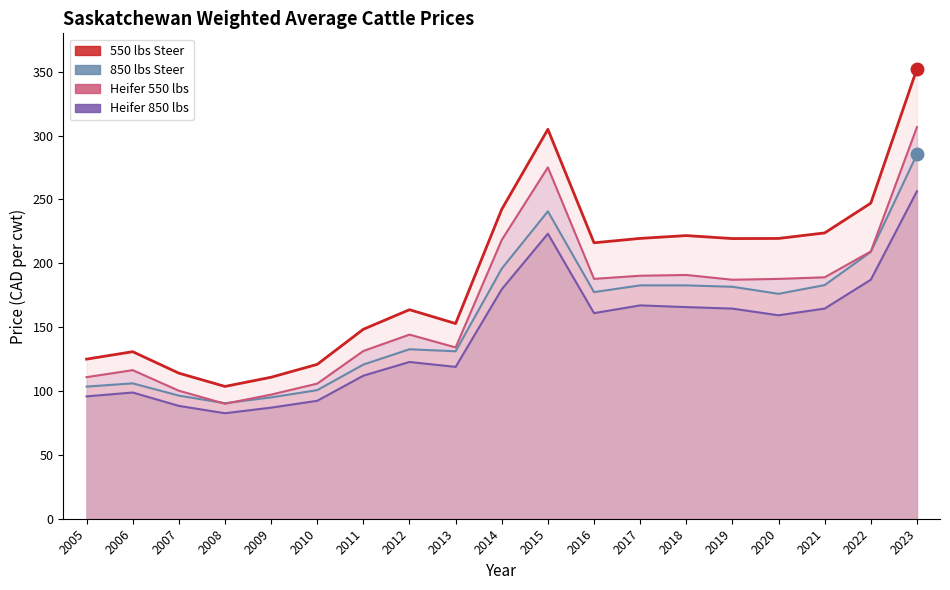

True or false: 850 lbs Steer and Heifer 550 lbs cross at least once.

True